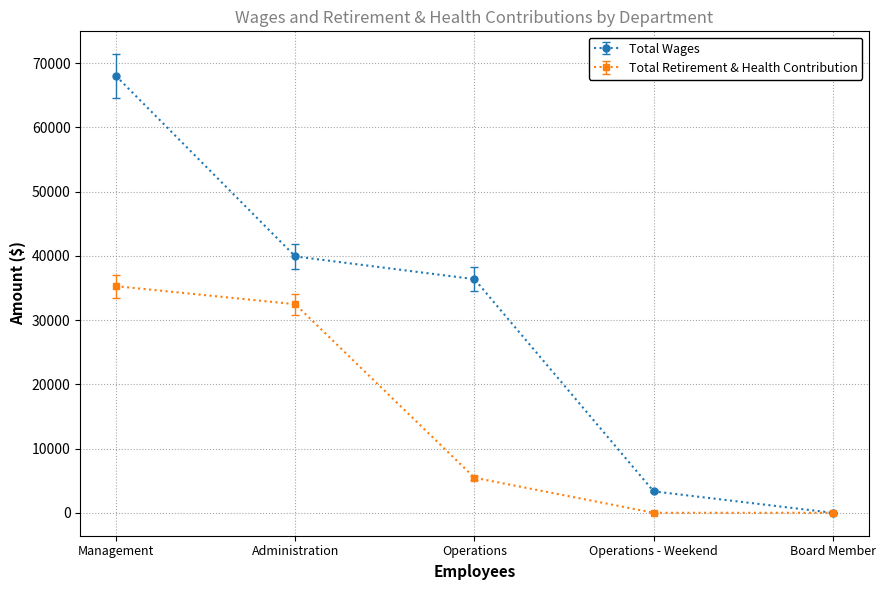

Which category has the highest value in the Total Wages series?

Management